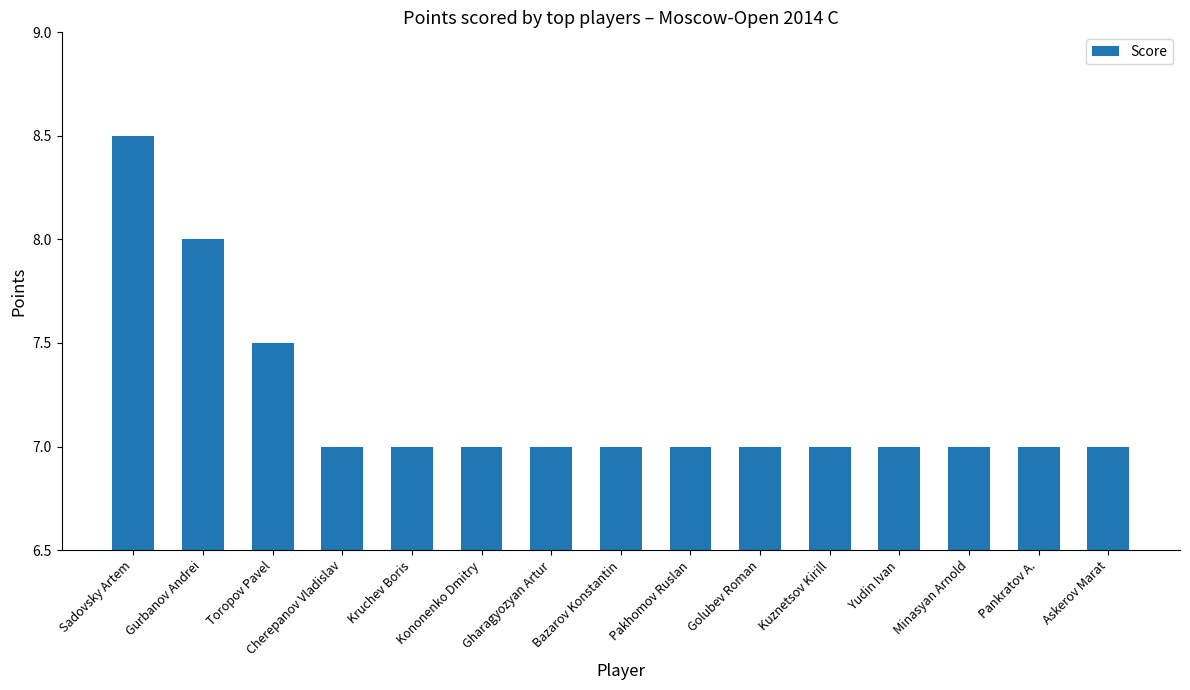

Is it true that the value at Kononenko Dmitry is 10.9?

False